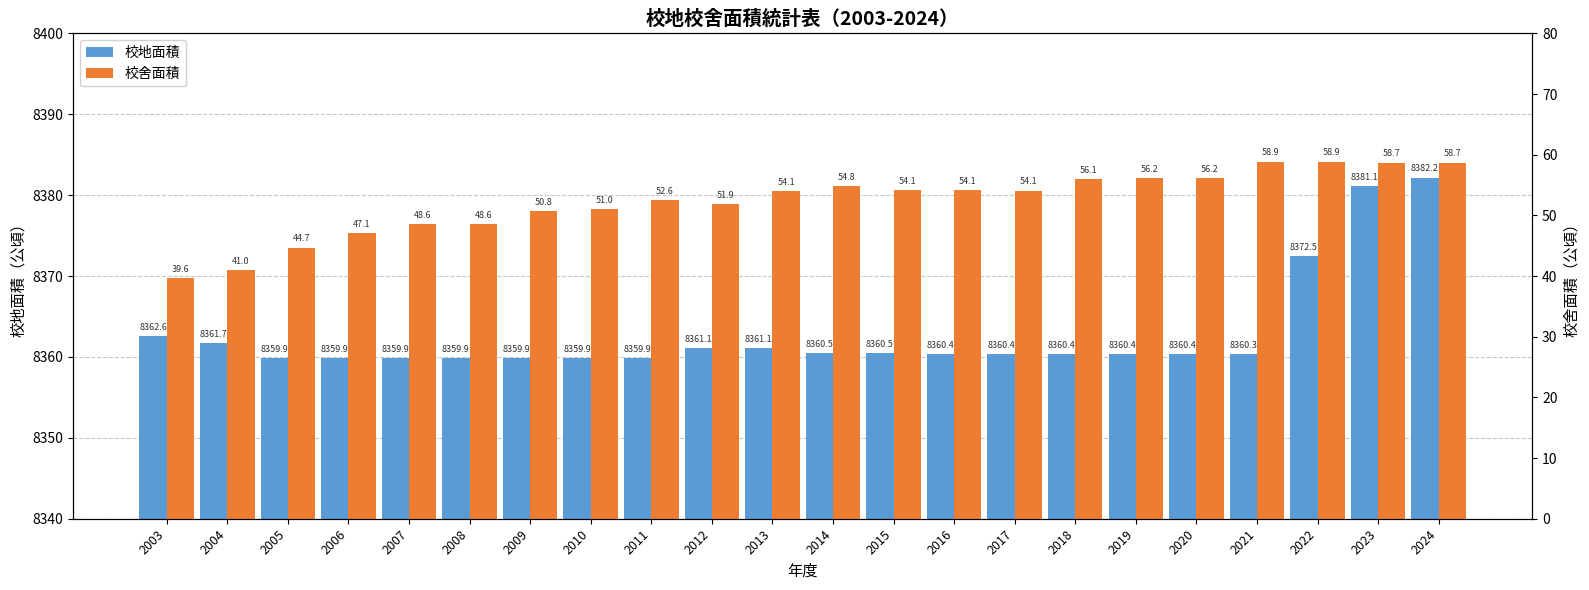

What is the average value of the 校舍面積 series?

52.3